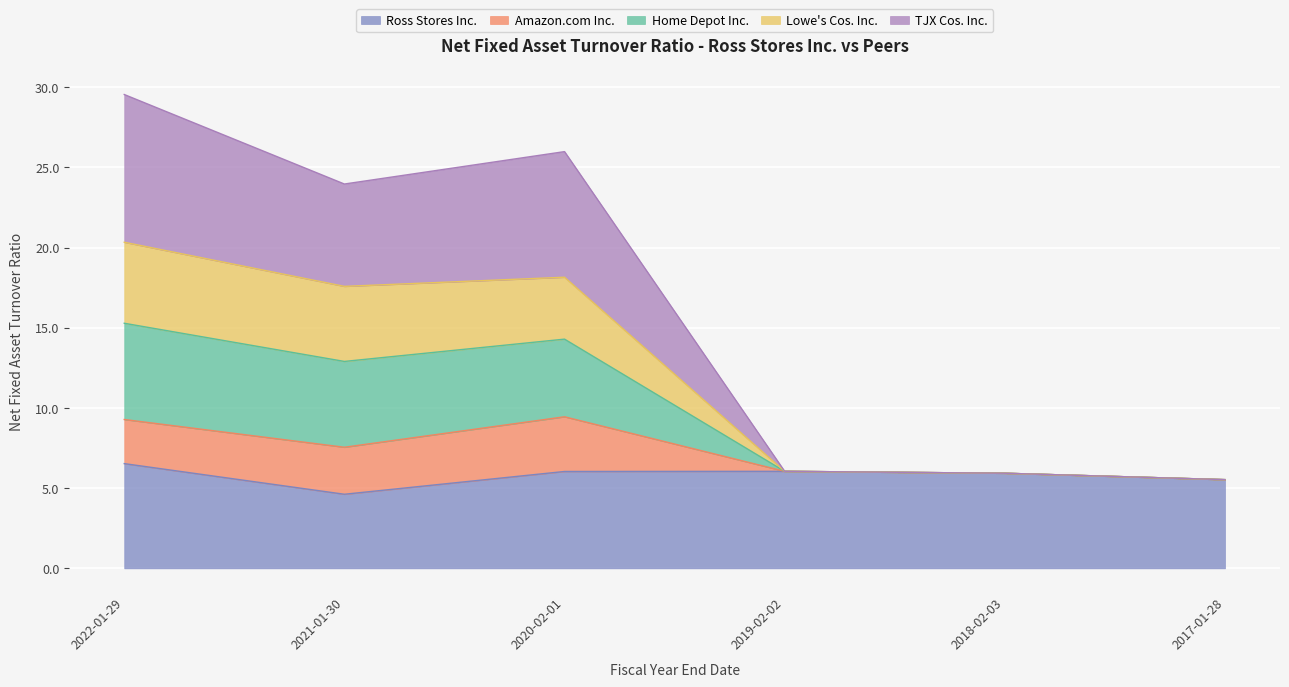

What is the difference between the maximum and minimum values in the TJX Cos. Inc. series?

9.8